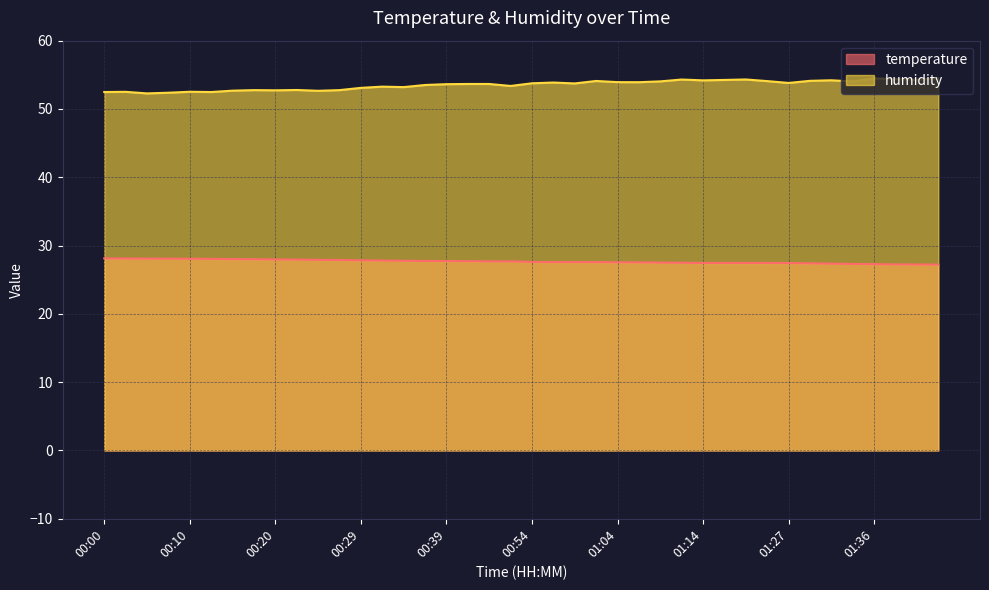

Is the value of temperature at 00:17 greater than the value of humidity at 00:12?

No